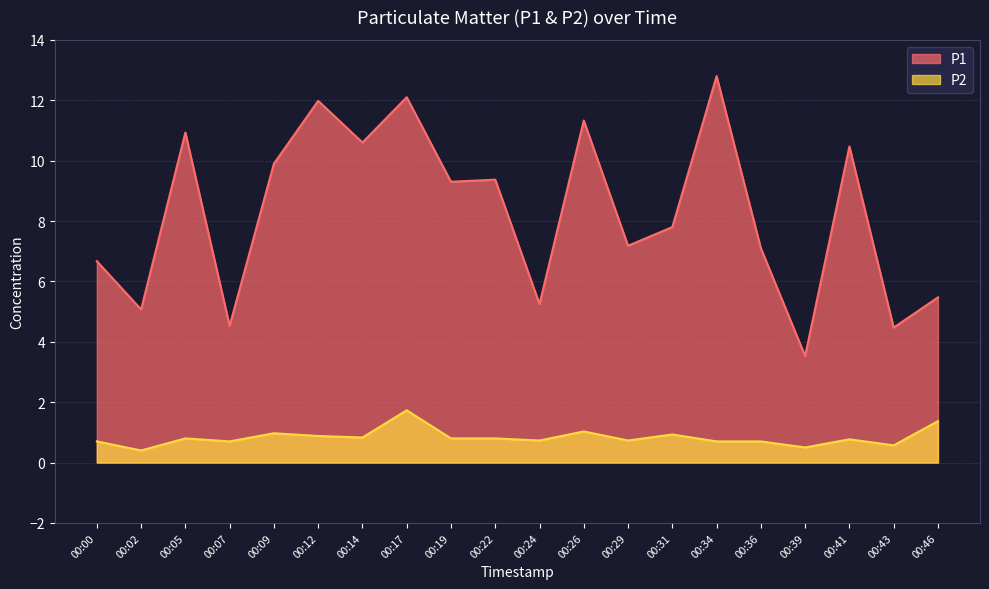

At which label is P1 closest to 8?

00:31